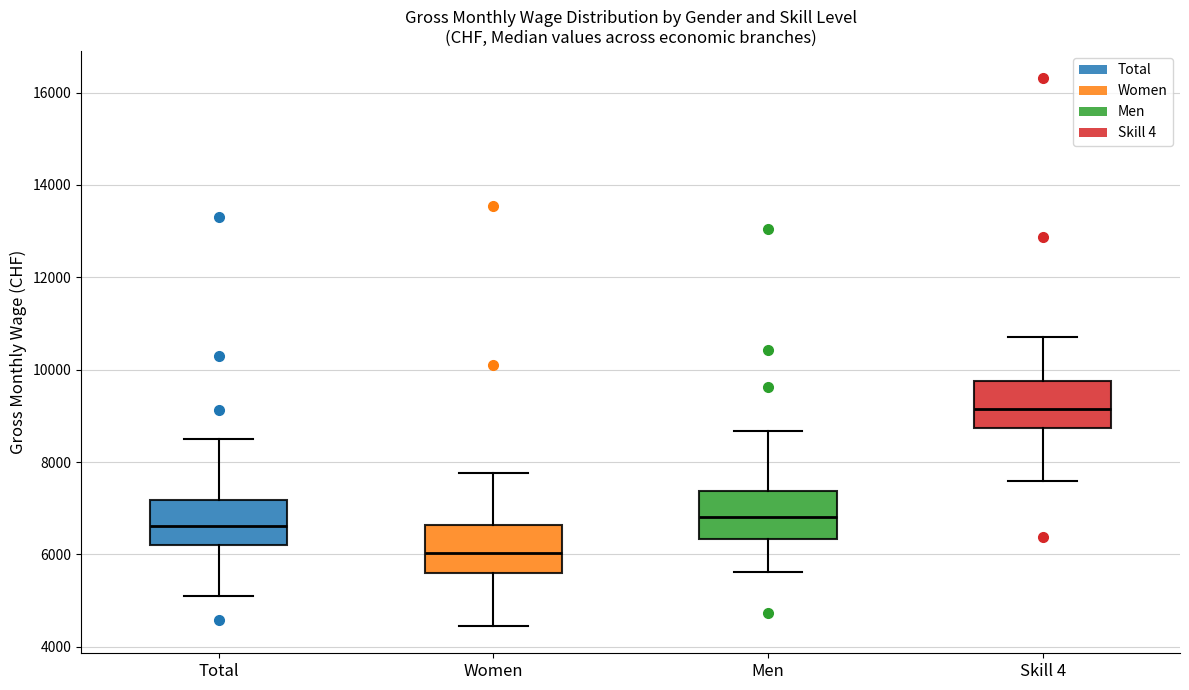

Which box's median line is the lowest?

Women